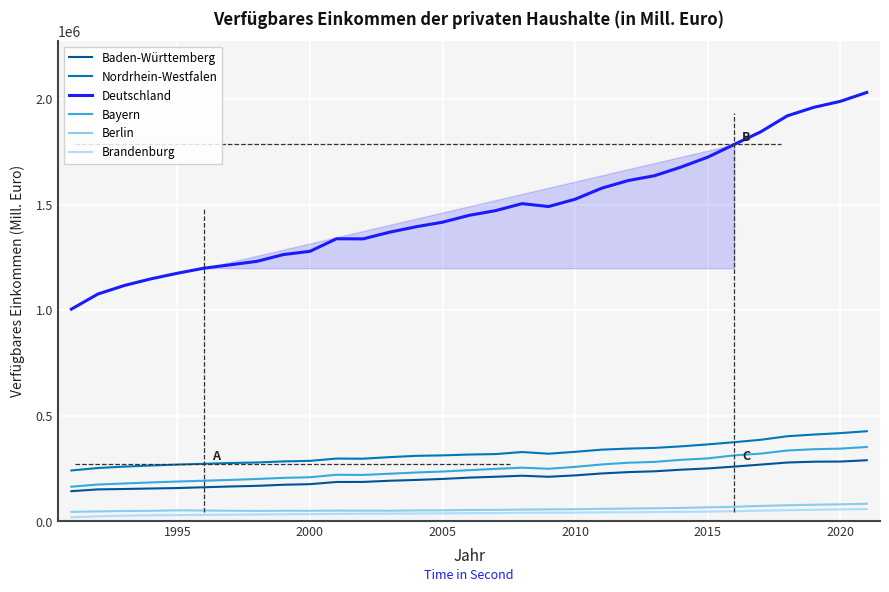

What is the sum of all Berlin values?

1801277.8